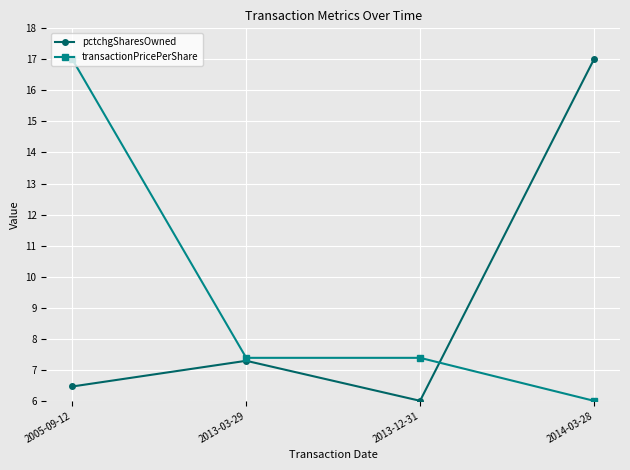

Reading left to right, extract all data points from this chart.

pctchgSharesOwned: 6.5	7.3	6.0	17.0
transactionPricePerShare: 17.0	7.4	7.4	6.0